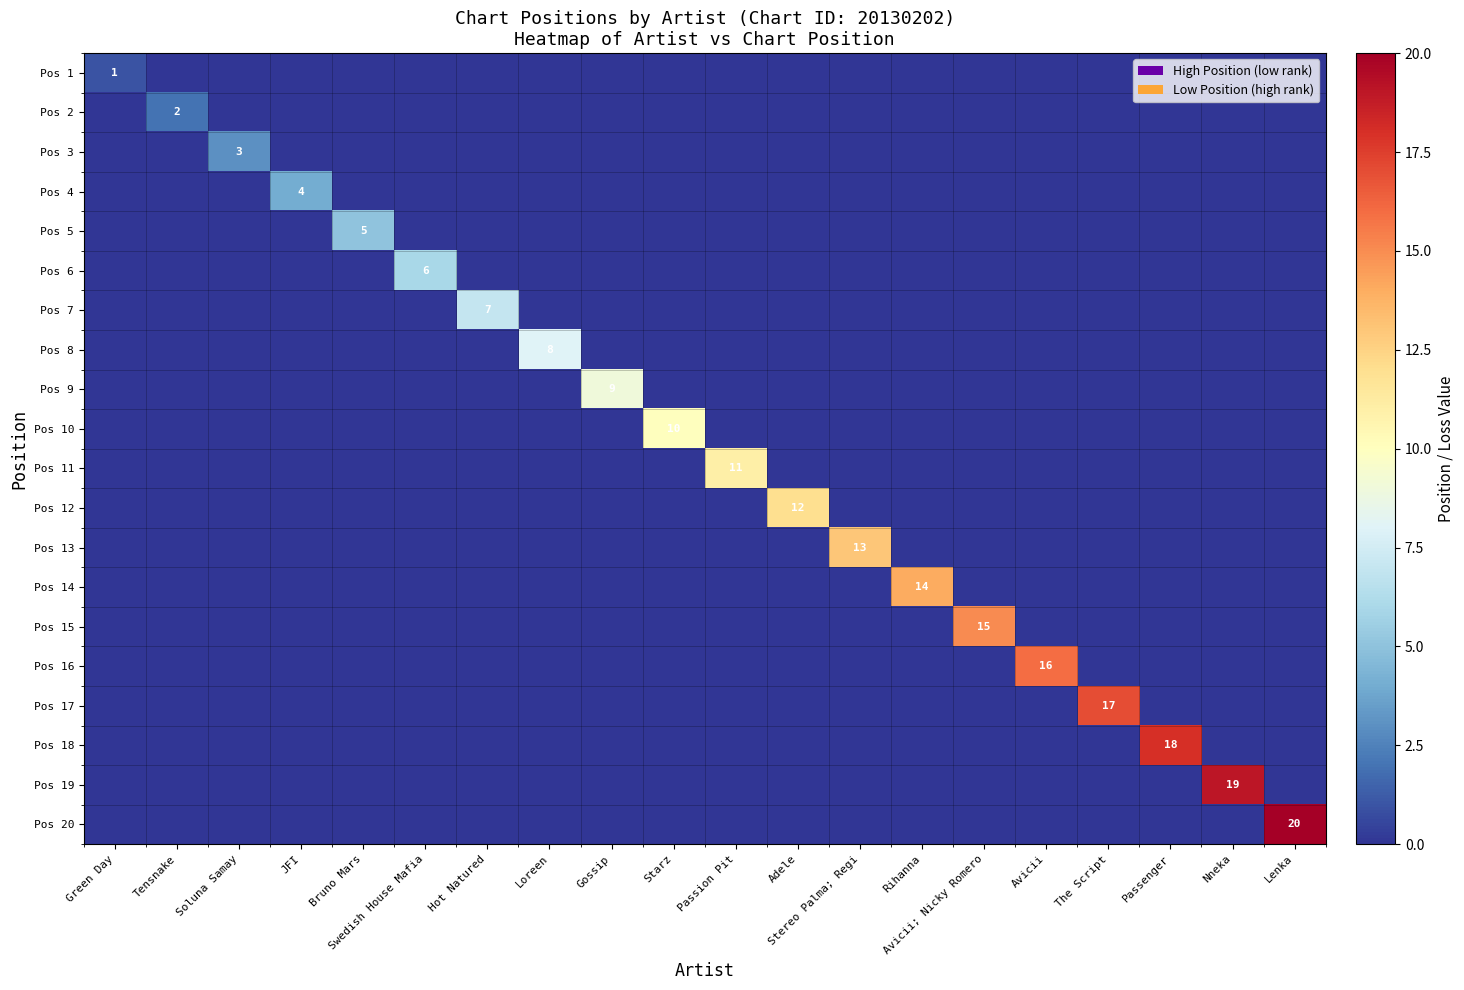

At how many categories does at least one series exceed 18?

2